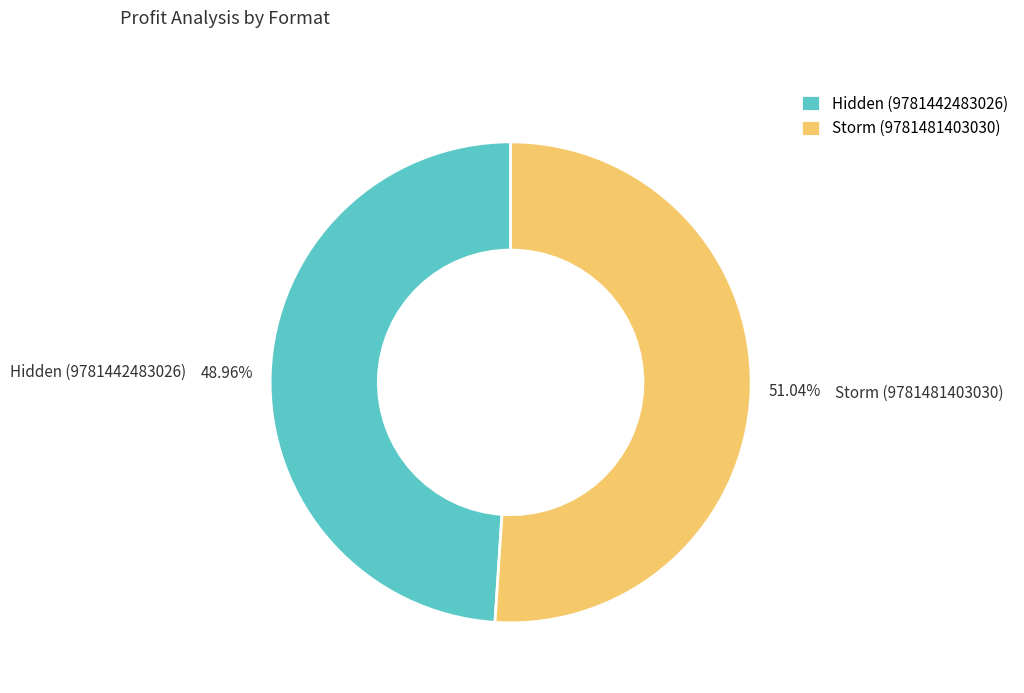

The Storm (9781481403030) slice represents 51% of the pie. True or false?

True